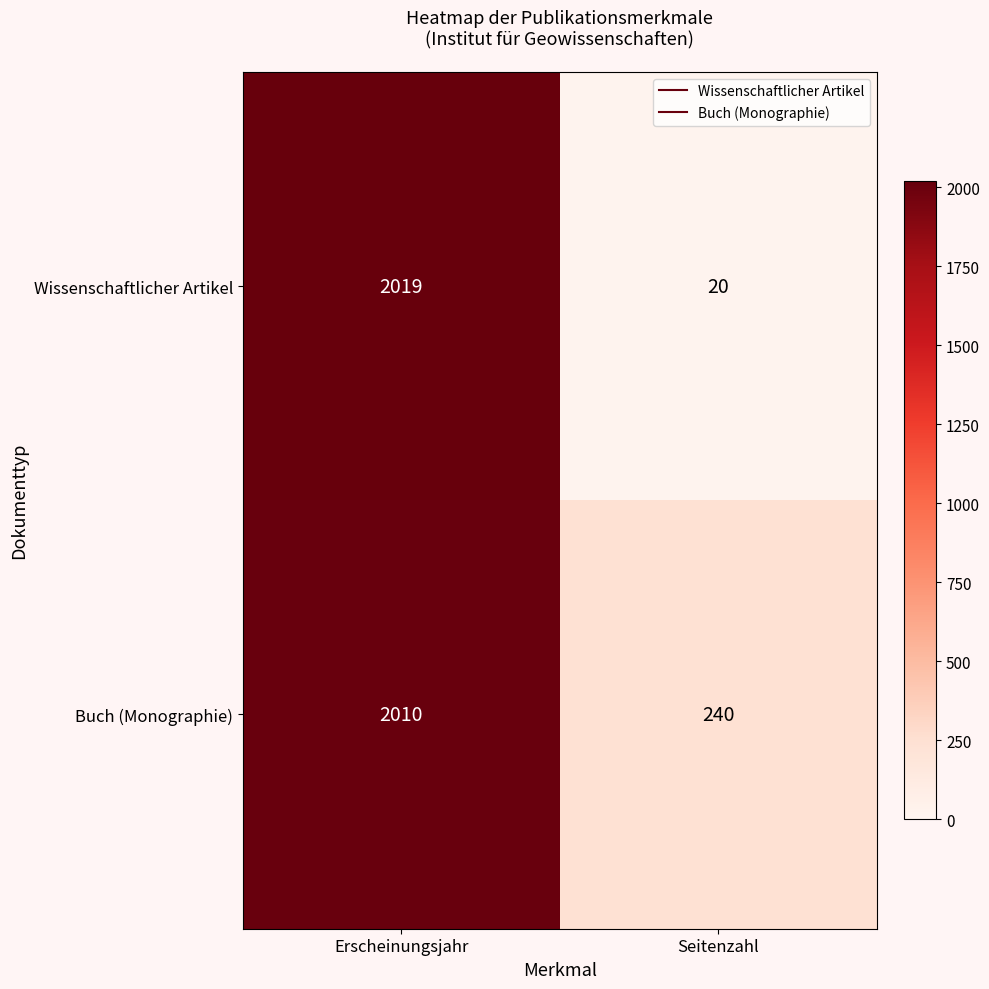

What is the spread (max minus min) of values at Seitenzahl?

220